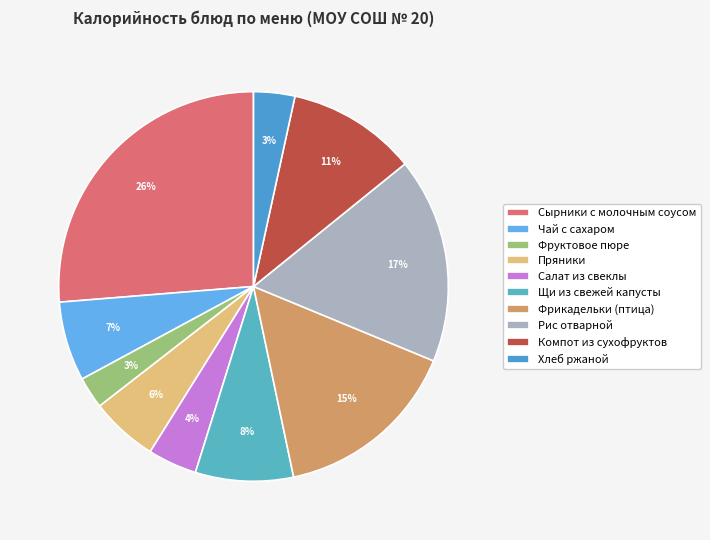

What is the ratio of the value at Компот из сухофруктов to the value at Фруктовое пюре?

4.1